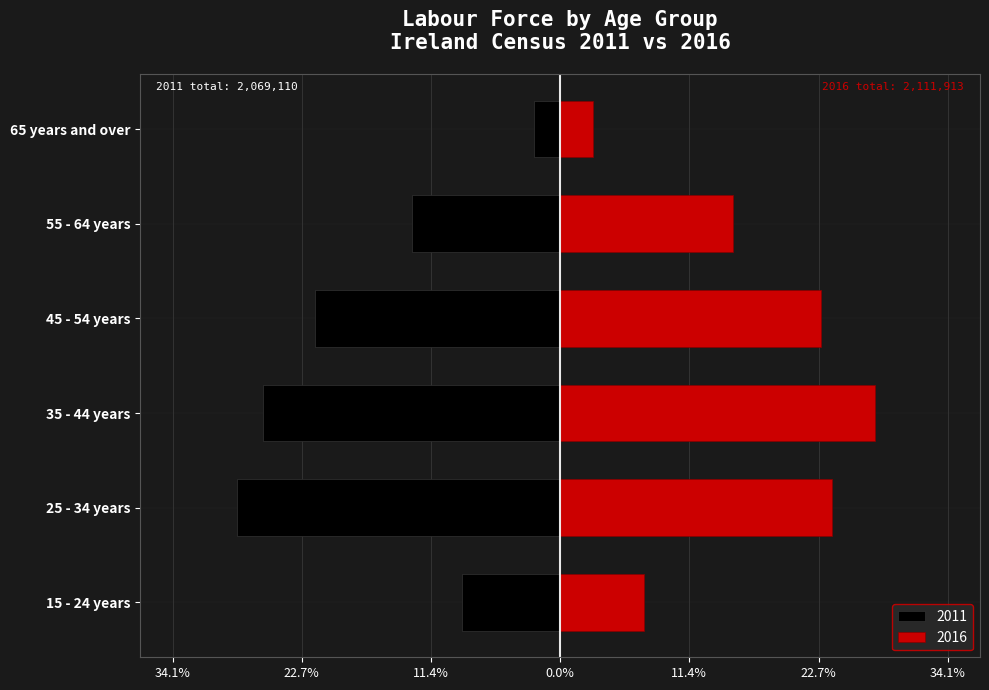

Rank the categories by Persons at work 2016 value from lowest to highest.

65 years and over, 15 - 24 years, 55 - 64 years, 45 - 54 years, 25 - 34 years, 35 - 44 years